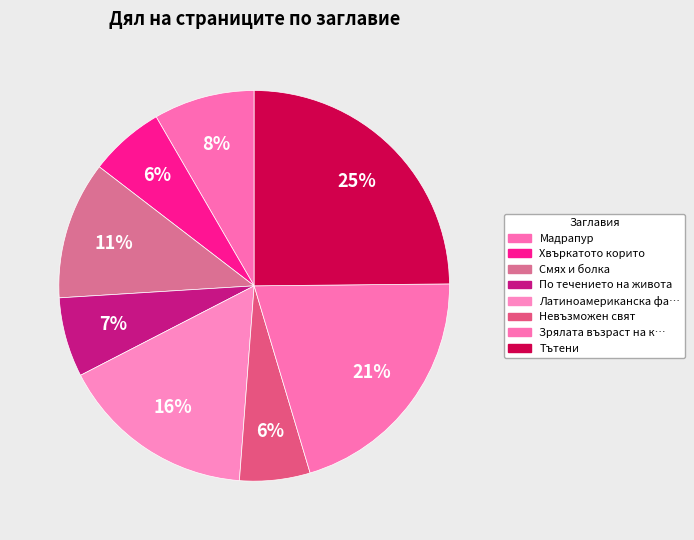

How many segments does this pie chart have?

8